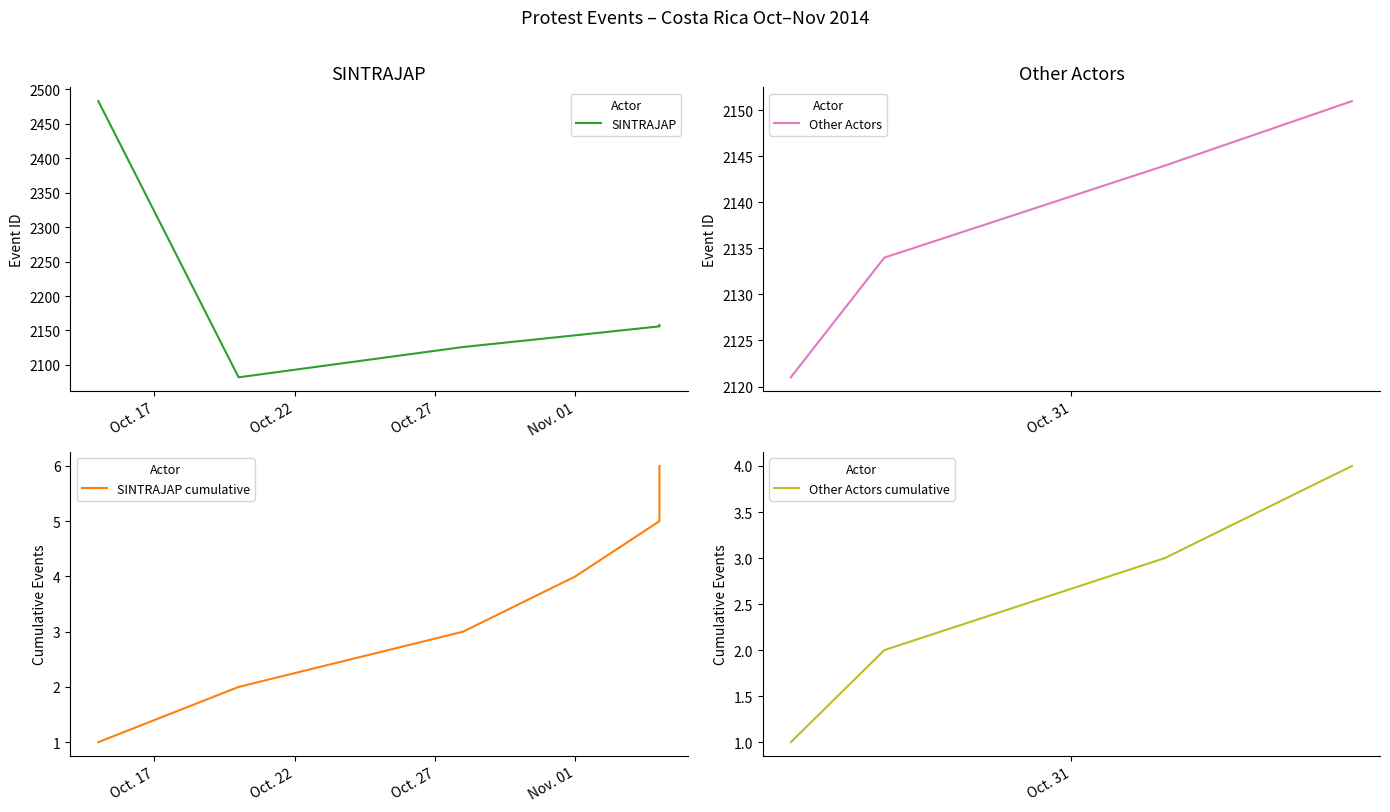

True or false: Other Actors has more than 0 interior local peaks.

False